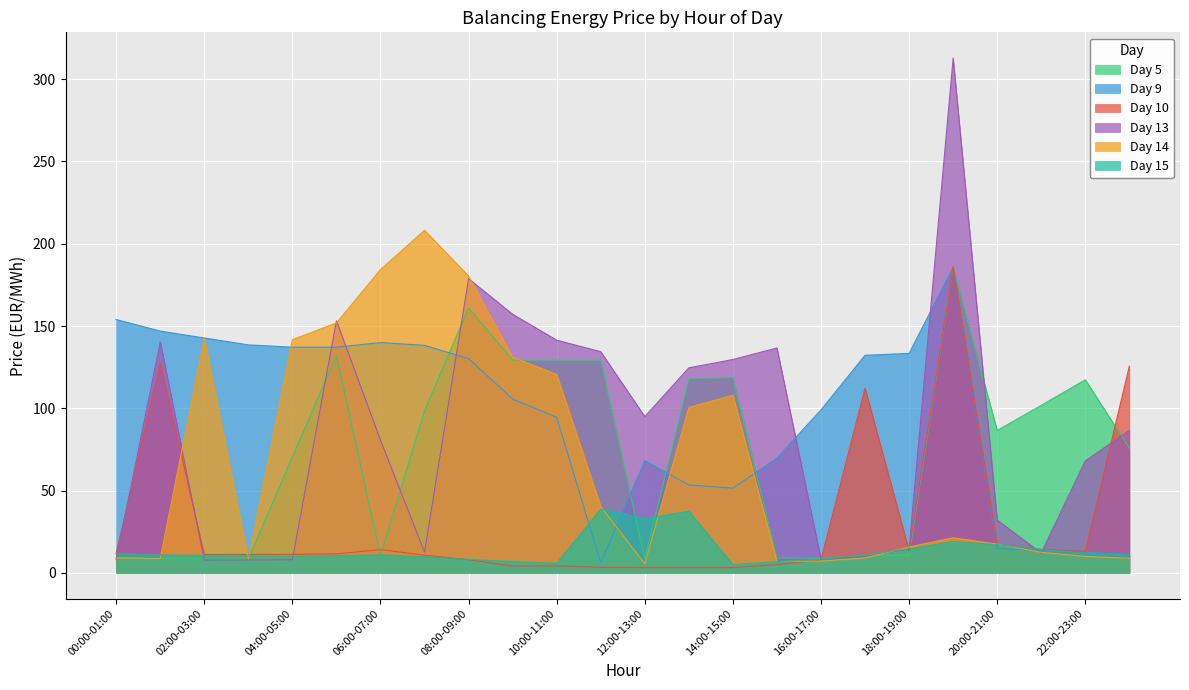

Reading left to right, list all the values displayed in this chart.

Day 5: 00:00-01:00=9.2	01:00-02:00=8.7	02:00-03:00=8.5	03:00-04:00=8.5	04:00-05:00=70.4	05:00-06:00=132.0	06:00-07:00=10.4	07:00-08:00=98.3	08:00-09:00=161.0	09:00-10:00=129.3	10:00-11:00=129.3	11:00-12:00=129.3	12:00-13:00=8.4	13:00-14:00=117.9	14:00-15:00=118.7	15:00-16:00=9.0	16:00-17:00=8.8	17:00-18:00=10.4	18:00-19:00=10.8	19:00-20:00=185.6	20:00-21:00=86.5	21:00-22:00=101.8	22:00-23:00=117.3	23:00-24:00=75.8
Day 9: 00:00-01:00=153.9	01:00-02:00=146.9	02:00-03:00=142.7	03:00-04:00=138.5	04:00-05:00=137.1	05:00-06:00=137.1	06:00-07:00=139.9	07:00-08:00=138.2	08:00-09:00=130.2	09:00-10:00=105.6	10:00-11:00=94.5	11:00-12:00=6.1	12:00-13:00=68.1	13:00-14:00=53.4	14:00-15:00=51.5	15:00-16:00=69.8	16:00-17:00=99.0	17:00-18:00=132.2	18:00-19:00=133.3	19:00-20:00=185.7	20:00-21:00=14.8	21:00-22:00=13.6	22:00-23:00=12.5	23:00-24:00=11.3
Day 10: 00:00-01:00=12.0	01:00-02:00=127.5	02:00-03:00=11.2	03:00-04:00=11.2	04:00-05:00=11.2	05:00-06:00=11.5	06:00-07:00=14.1	07:00-08:00=10.7	08:00-09:00=8.0	09:00-10:00=4.1	10:00-11:00=4.2	11:00-12:00=3.4	12:00-13:00=3.2	13:00-14:00=3.2	14:00-15:00=3.2	15:00-16:00=5.0	16:00-17:00=7.9	17:00-18:00=112.2	18:00-19:00=13.5	19:00-20:00=186.0	20:00-21:00=17.3	21:00-22:00=14.3	22:00-23:00=13.1	23:00-24:00=125.6
Day 13: 00:00-01:00=8.0	01:00-02:00=140.3	02:00-03:00=7.8	03:00-04:00=7.8	04:00-05:00=8.0	05:00-06:00=153.2	06:00-07:00=80.6	07:00-08:00=12.6	08:00-09:00=178.8	09:00-10:00=157.2	10:00-11:00=141.4	11:00-12:00=134.4	12:00-13:00=95.0	13:00-14:00=124.6	14:00-15:00=129.6	15:00-16:00=136.7	16:00-17:00=8.3	17:00-18:00=10.0	18:00-19:00=14.6	19:00-20:00=312.8	20:00-21:00=32.1	21:00-22:00=12.0	22:00-23:00=68.0	23:00-24:00=86.5
Day 14: 00:00-01:00=9.1	01:00-02:00=8.7	02:00-03:00=142.7	03:00-04:00=8.4	04:00-05:00=141.7	05:00-06:00=151.8	06:00-07:00=184.3	07:00-08:00=208.2	08:00-09:00=180.3	09:00-10:00=131.1	10:00-11:00=120.5	11:00-12:00=40.3	12:00-13:00=5.6	13:00-14:00=100.5	14:00-15:00=107.9	15:00-16:00=6.9	16:00-17:00=7.1	17:00-18:00=9.1	18:00-19:00=15.7	19:00-20:00=21.3	20:00-21:00=17.5	21:00-22:00=12.5	22:00-23:00=10.0	23:00-24:00=8.8
Day 15: 00:00-01:00=11.6	01:00-02:00=10.9	02:00-03:00=10.6	03:00-04:00=10.4	04:00-05:00=10.2	05:00-06:00=10.3	06:00-07:00=10.9	07:00-08:00=9.8	08:00-09:00=8.2	09:00-10:00=6.9	10:00-11:00=5.8	11:00-12:00=38.8	12:00-13:00=32.9	13:00-14:00=37.5	14:00-15:00=5.0	15:00-16:00=6.8	16:00-17:00=8.3	17:00-18:00=10.9	18:00-19:00=14.7	19:00-20:00=19.0	20:00-21:00=17.2	21:00-22:00=14.1	22:00-23:00=11.9	23:00-24:00=10.8